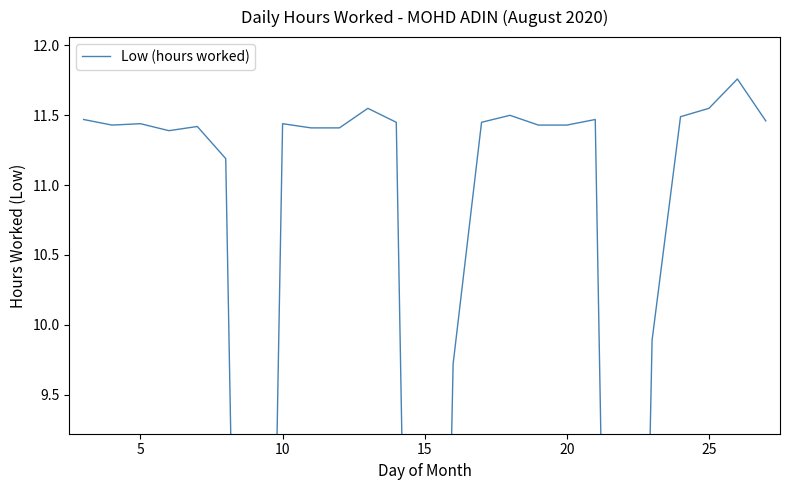

What is the average value?

9.9